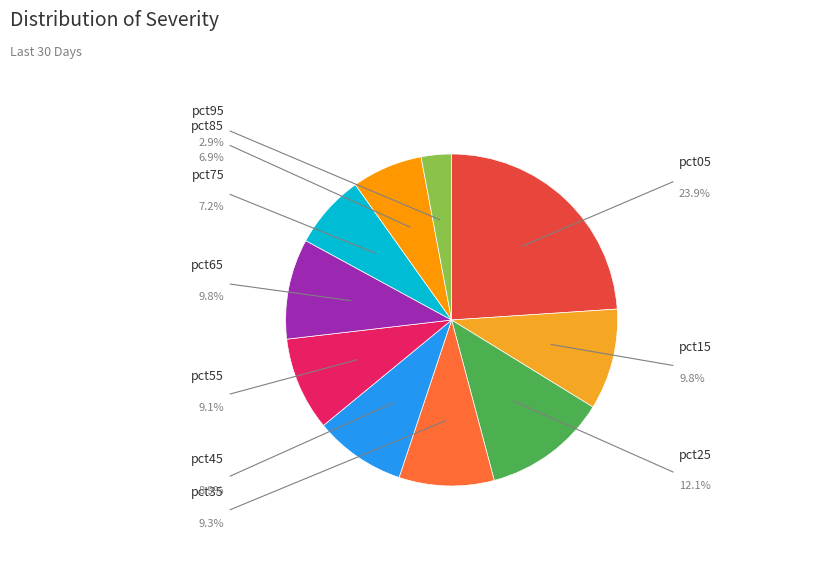

Is there any slice that represents more than half of the pie?

No